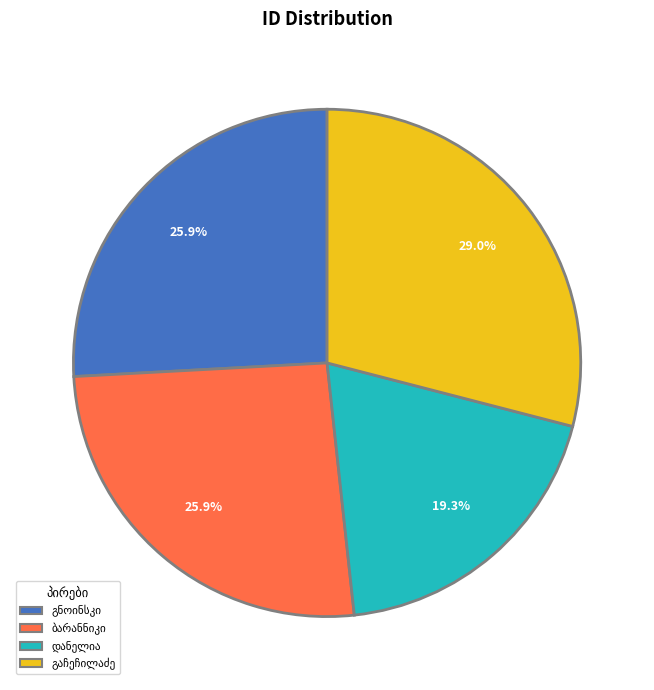

How many slices are in this pie chart?

4